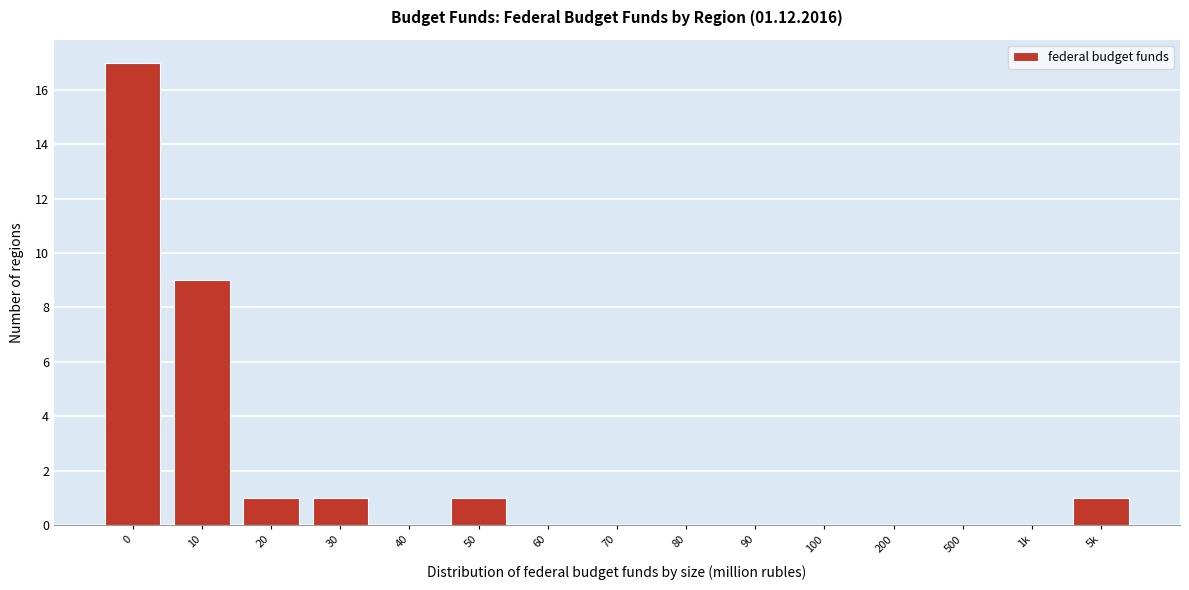

Reading left to right, list all the values displayed in this chart.

0=17	10=9	20=1	30=1	40=0	50=1	60=0	70=0	80=0	90=0	100=0	200=0	500=0	1k=0	5k=1